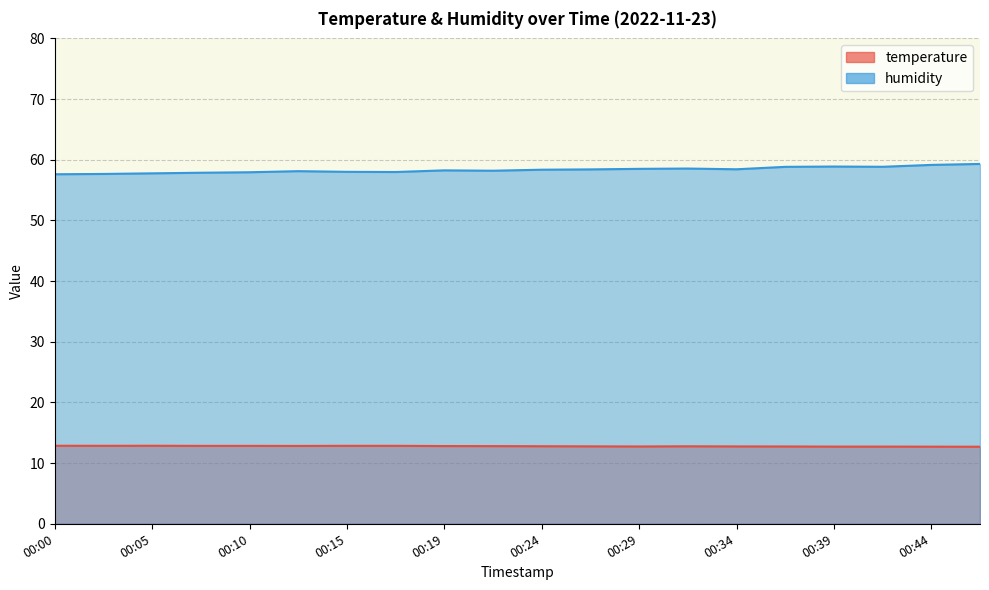

Does the chart have visible grid lines?

Yes